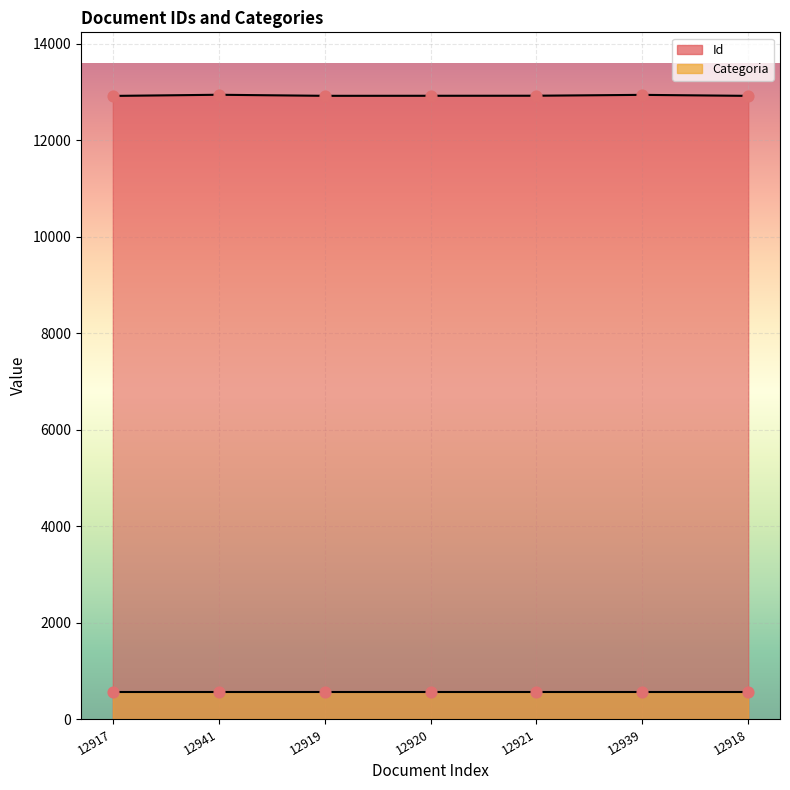

What is the change in value from 12941 to 12939?

-2